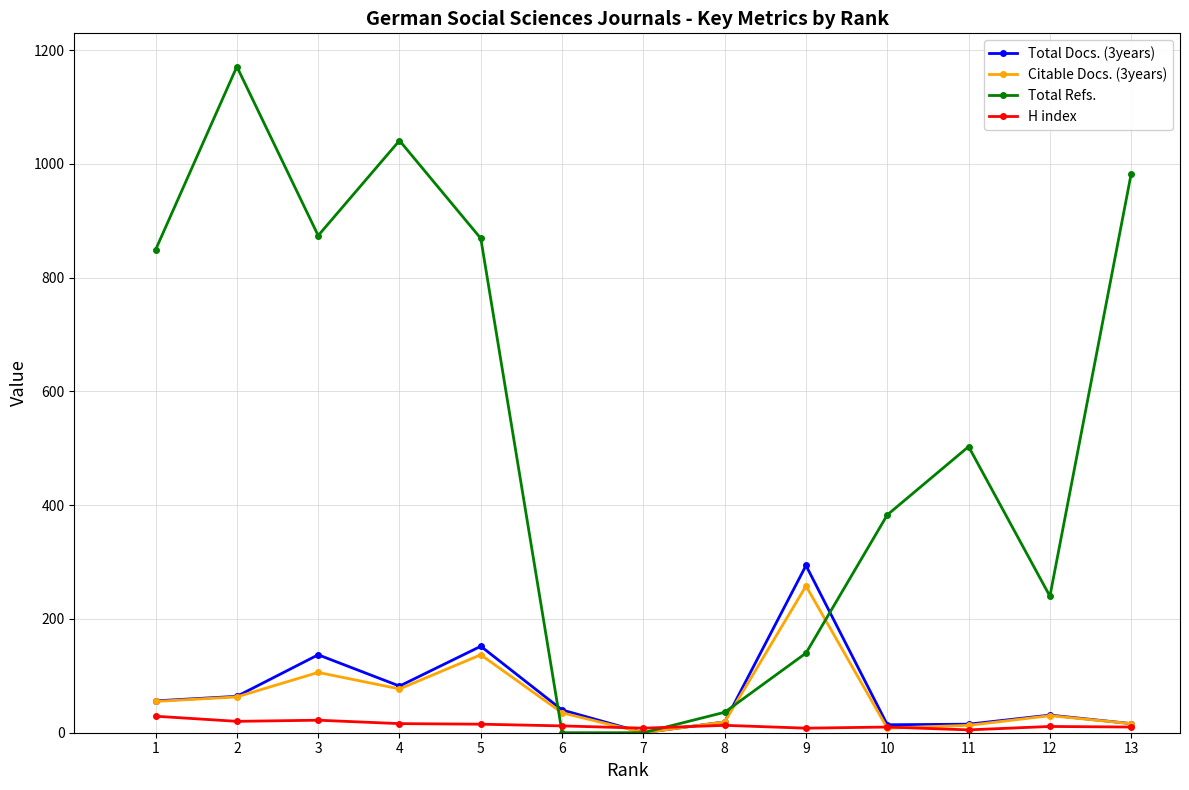

What is the sum of all Citable Docs. (3years) values?

817